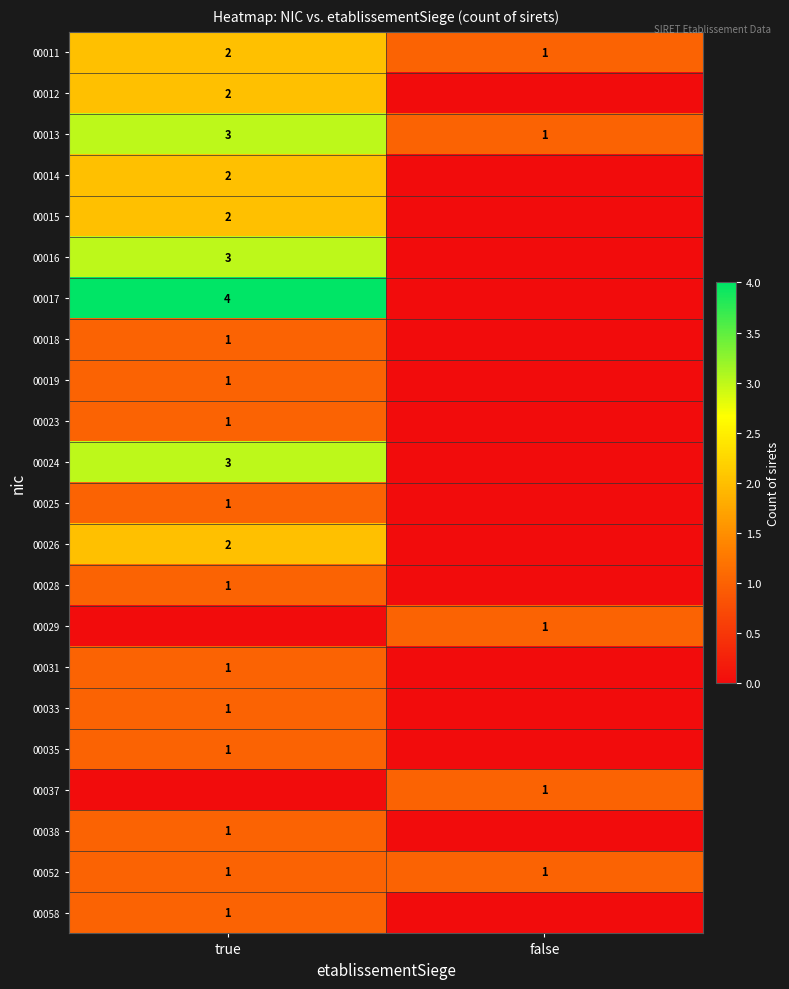

List the labels in order of 00013 value, smallest first.

false, true